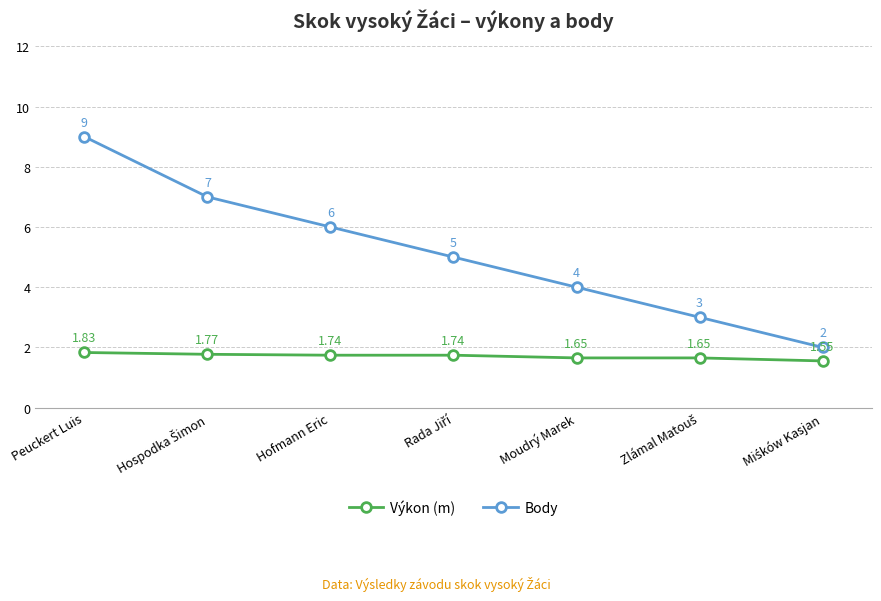

At which category is the sum across all series the highest?

Peuckert Luis